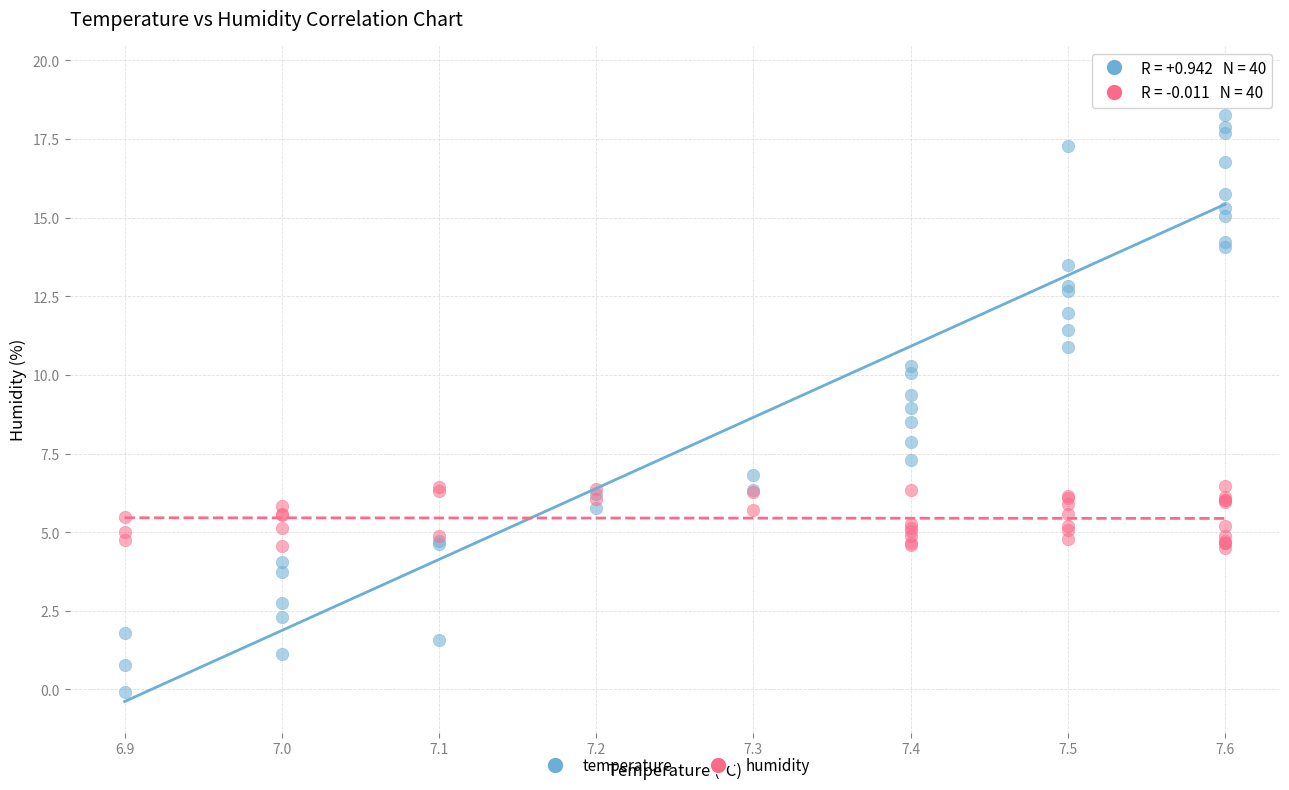

What is the X range (max minus min) for the scatter plot?

0.7